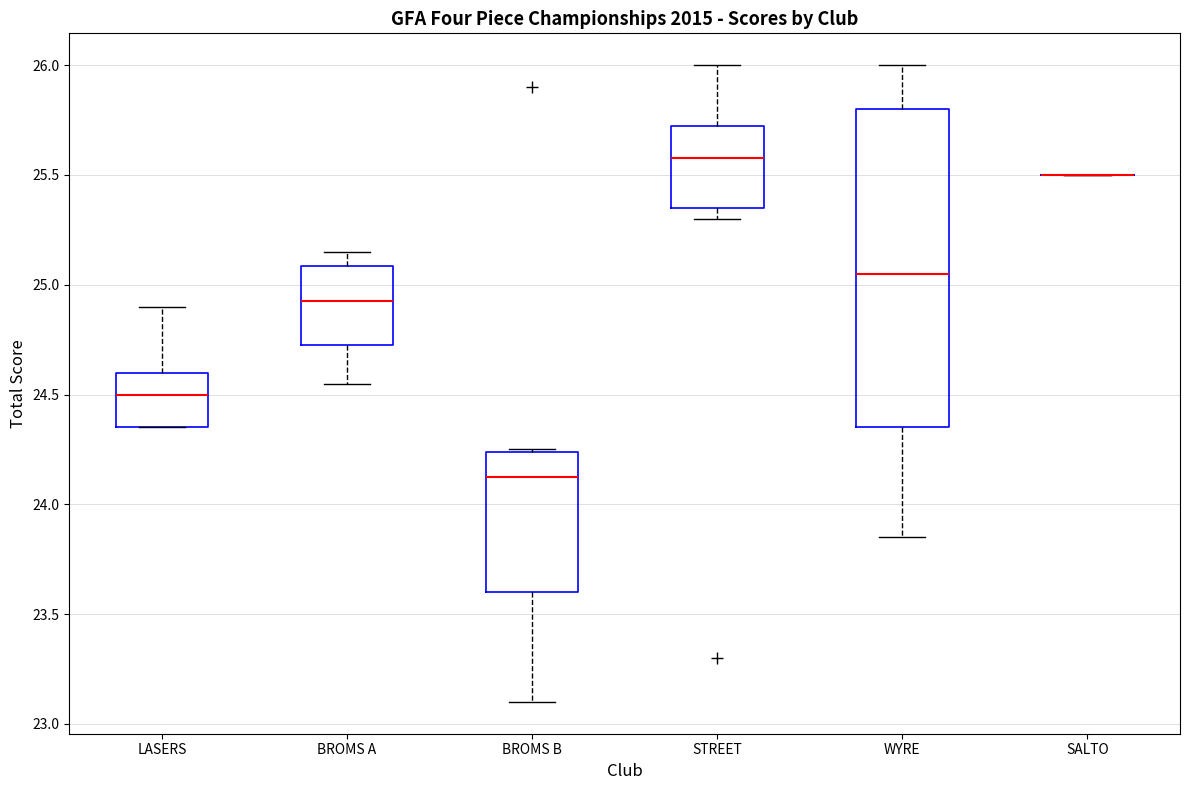

Where is the upper edge of the box for STREET on the y-axis? The values are not printed on the chart, so give them approximately, as read against the axis.

25.75